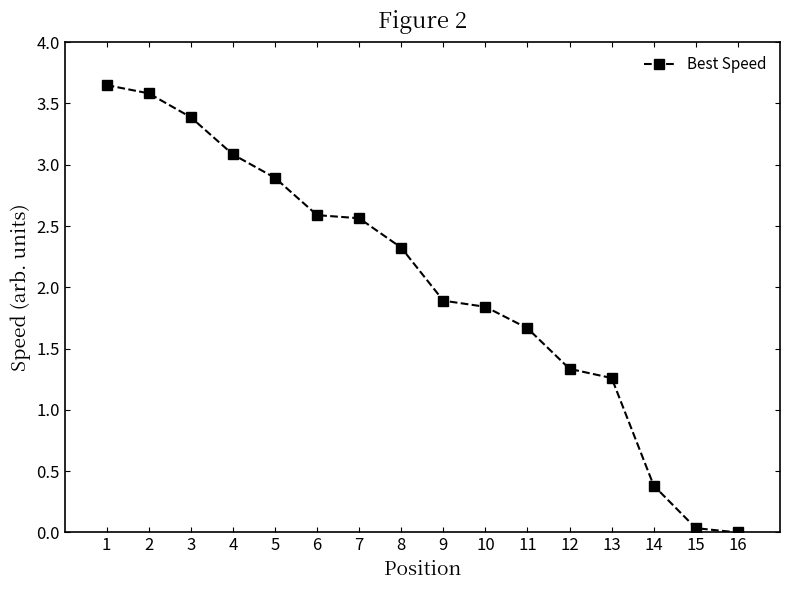

What is the value of the 9th point from the left?

1.9